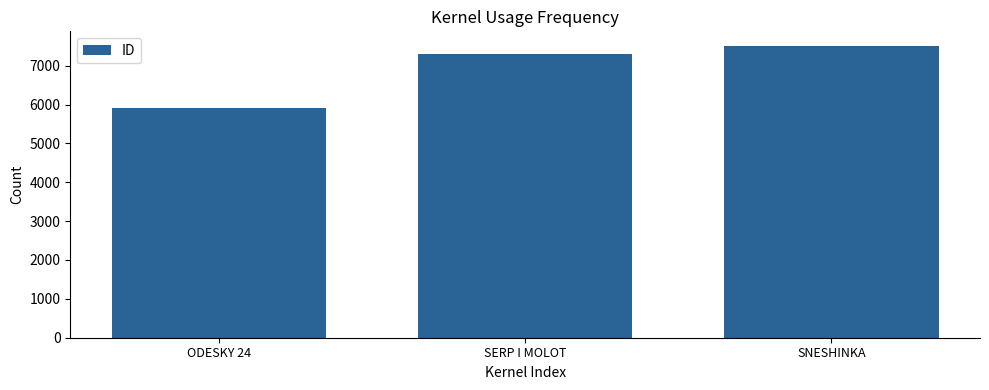

Which label corresponds to the smallest value in the chart?

ODESKY 24